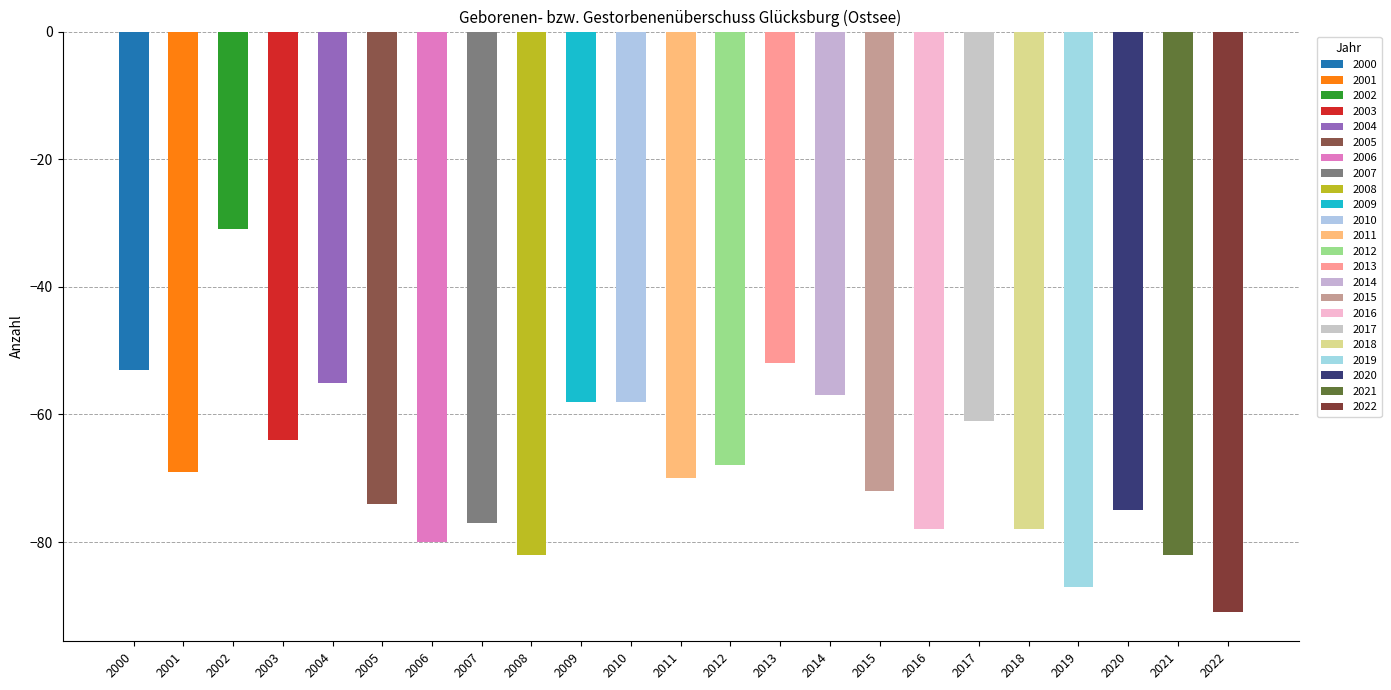

What is the difference between the maximum and second lowest values?

56